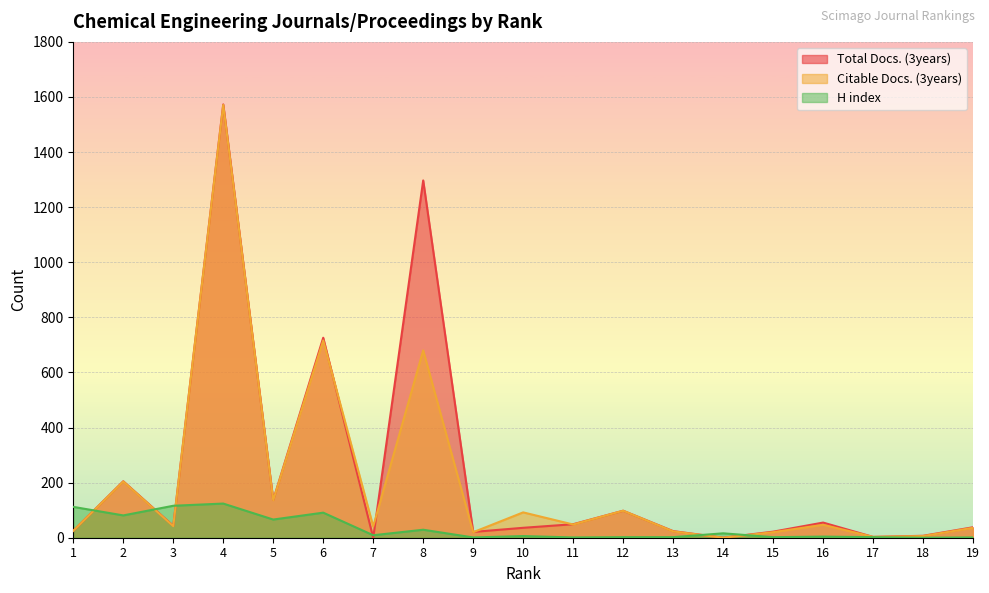

List the series in order of their peak value, lowest first.

H index, Citable Docs. (3years), Total Docs. (3years)